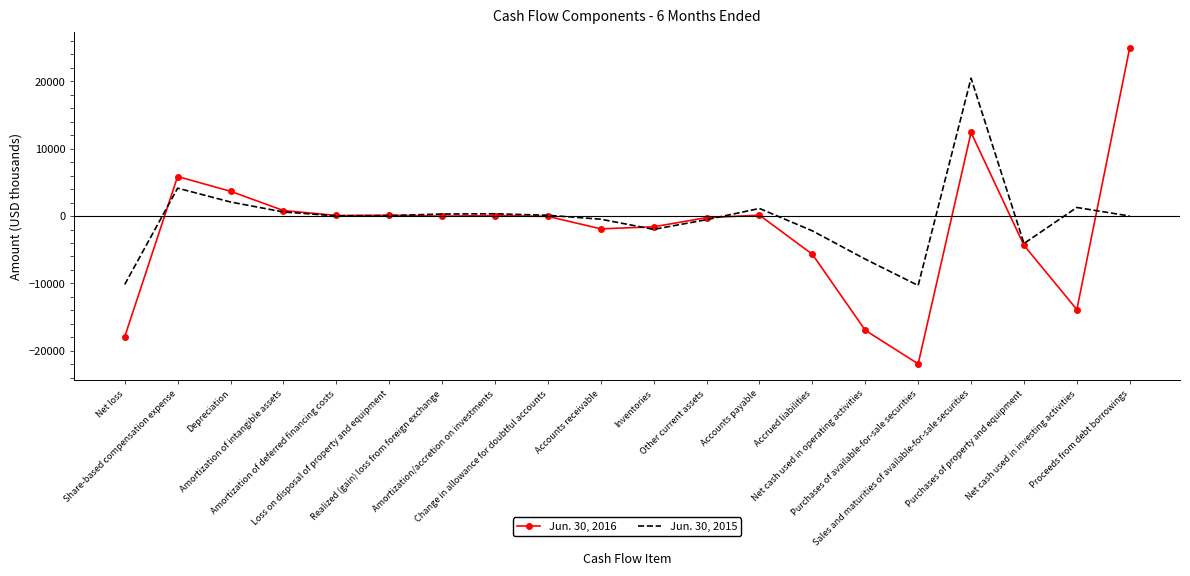

Rank the series by their average value, from lowest to highest.

Jun. 30, 2016, Jun. 30, 2015